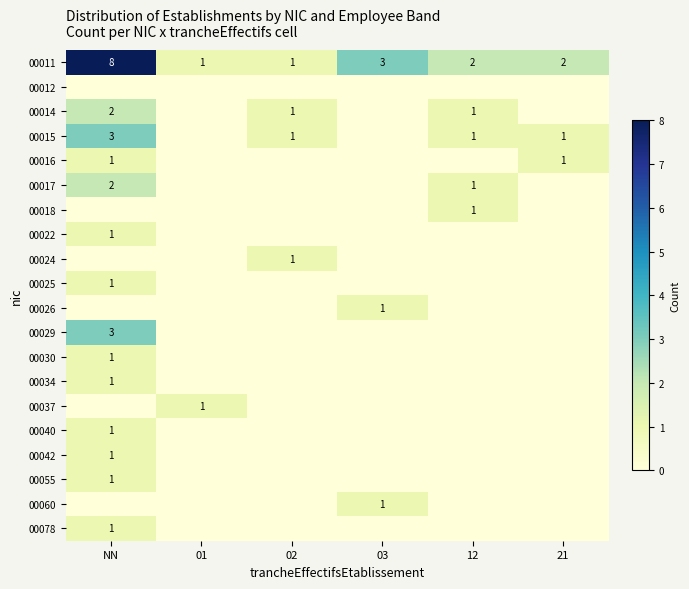

Count the 00078 values in the range 0 to 1.

6